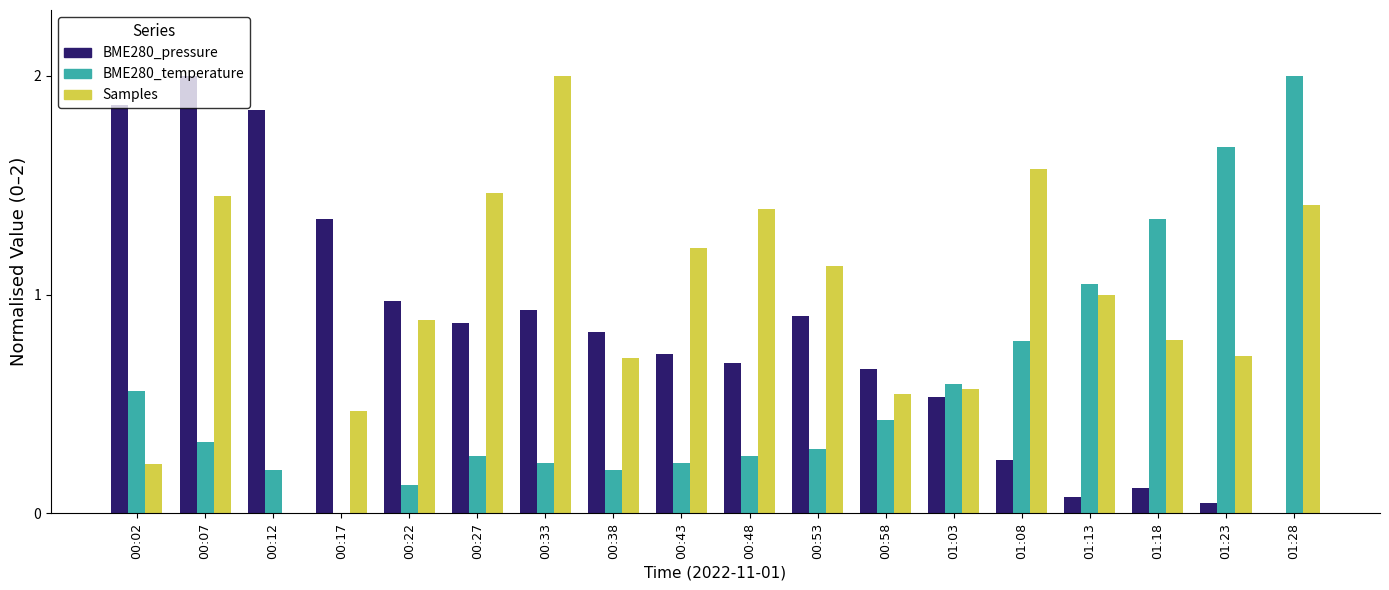

What is the sum of all BME280_pressure values?

14.7